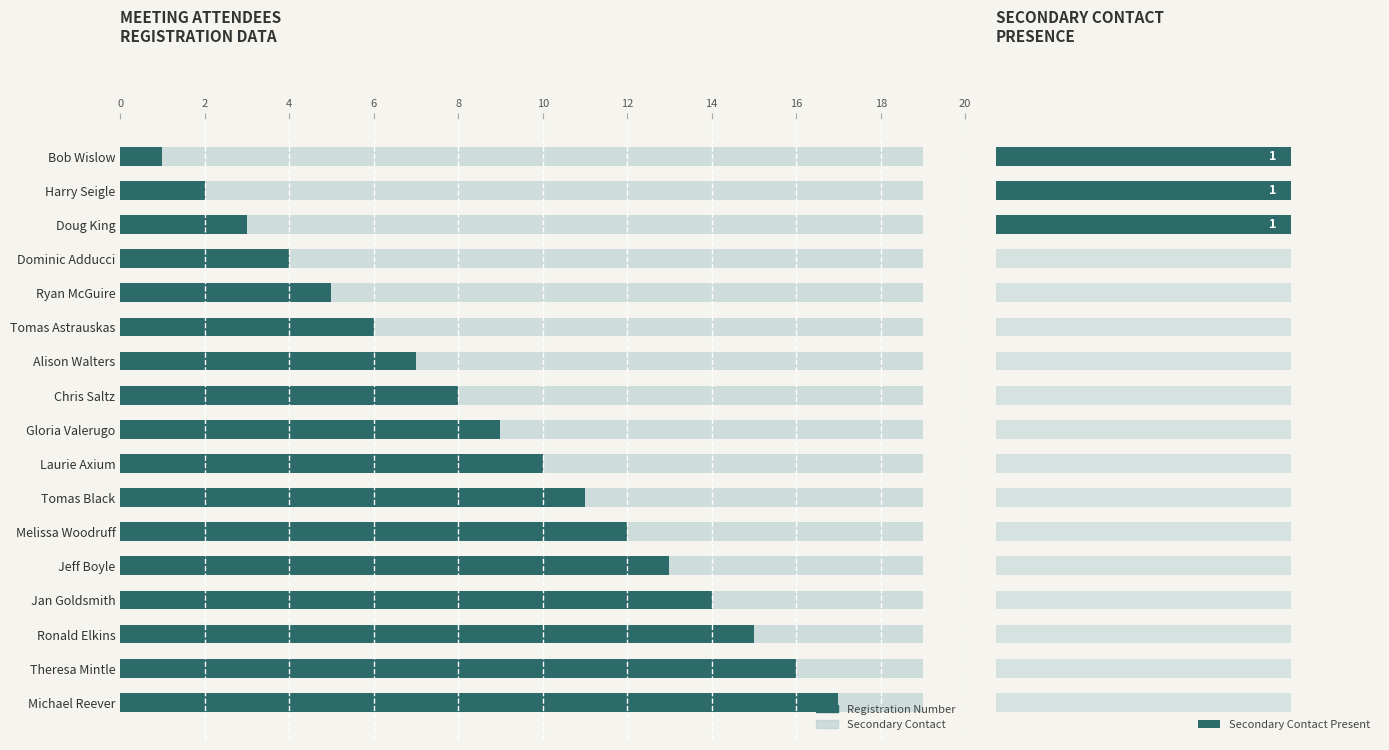

How many categories are shown in the chart?

17